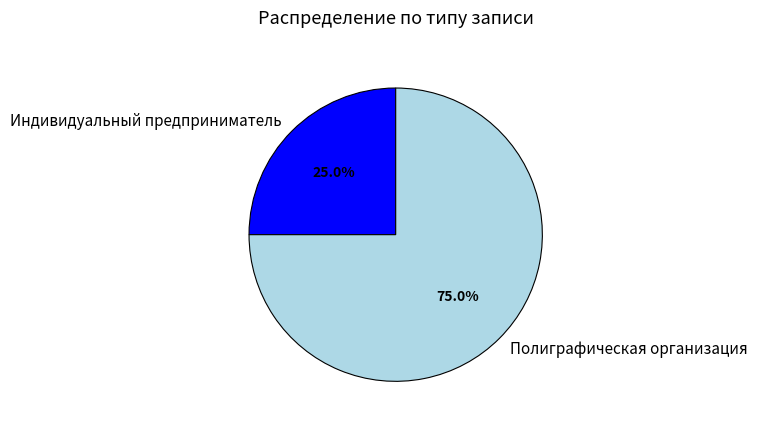

Which slice is the largest?

Полиграфическая организация